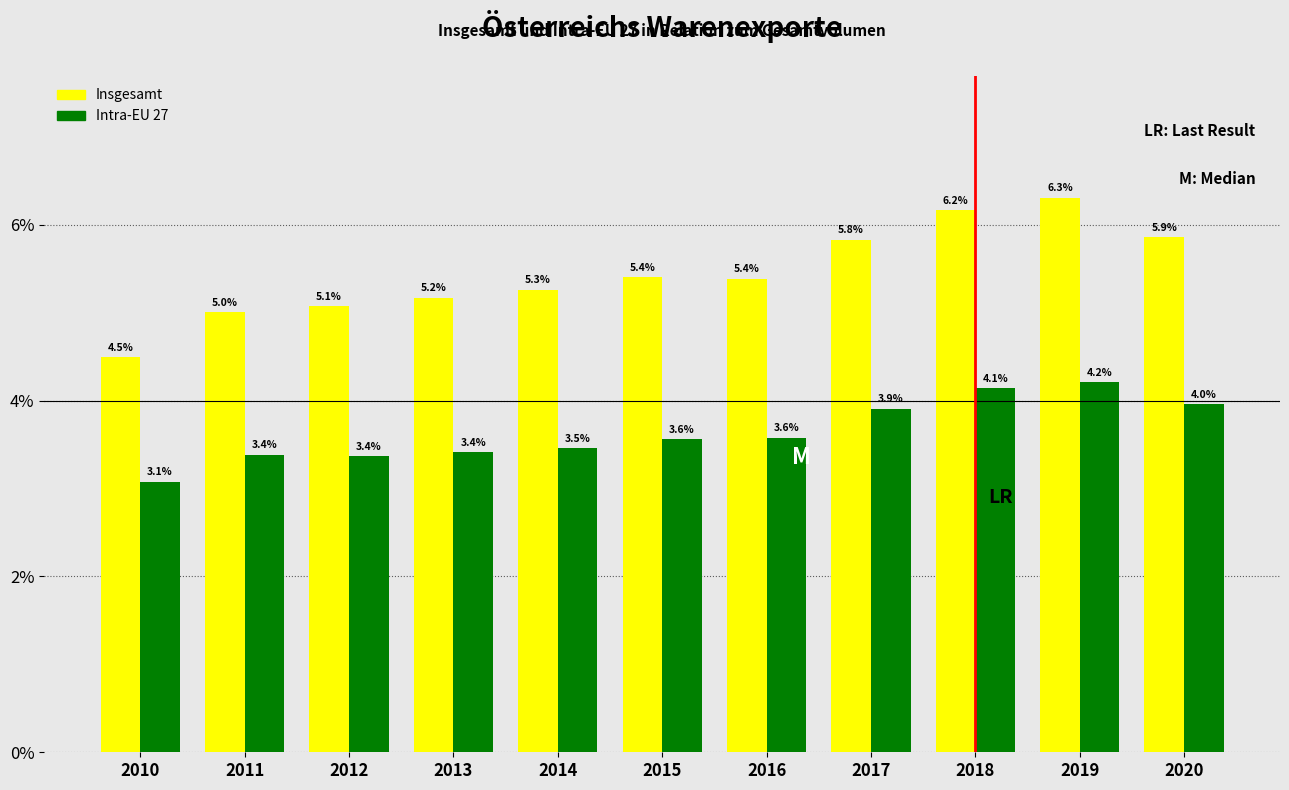

Reading right to left, transcribe all the data shown in this chart.

Insgesamt: 5.9	6.3	6.2	5.8	5.4	5.4	5.3	5.2	5.1	5.0	4.5
Intra-EU 27: 4.0	4.2	4.1	3.9	3.6	3.6	3.5	3.4	3.4	3.4	3.1